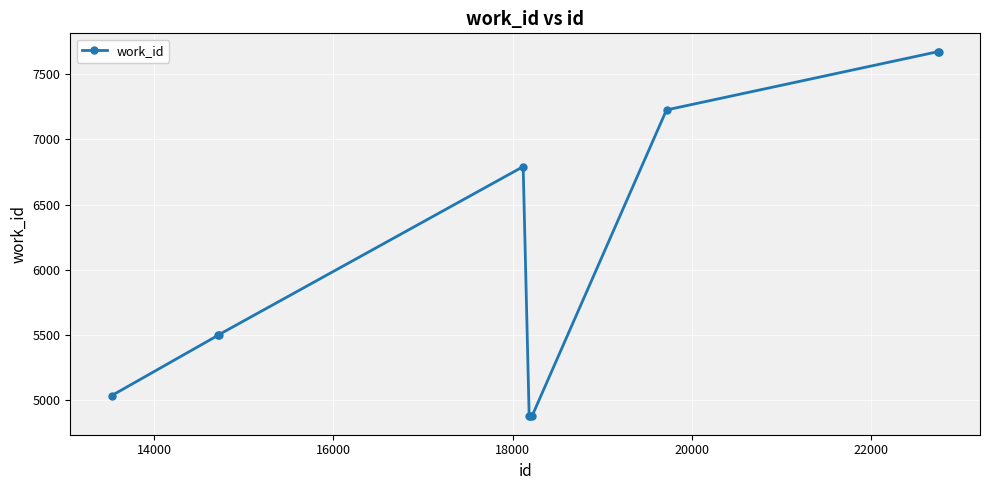

What is the value of the 3rd point from the left?

5502